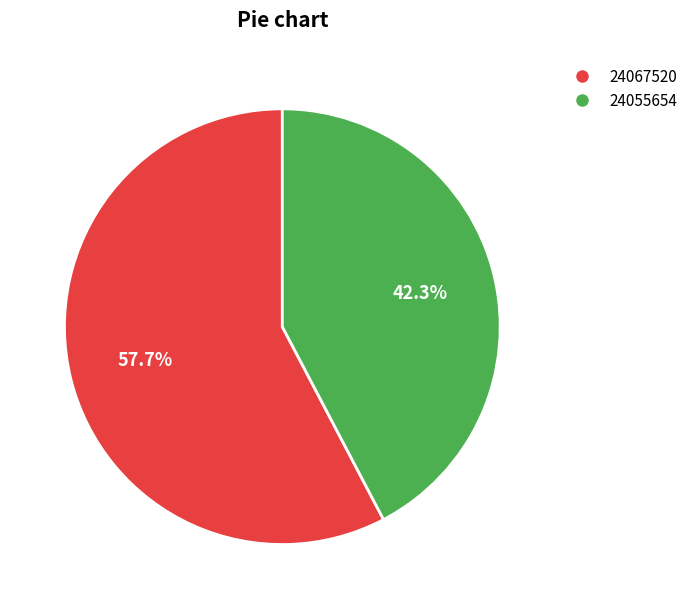

What portion of the pie excludes 24067520?

42.3%